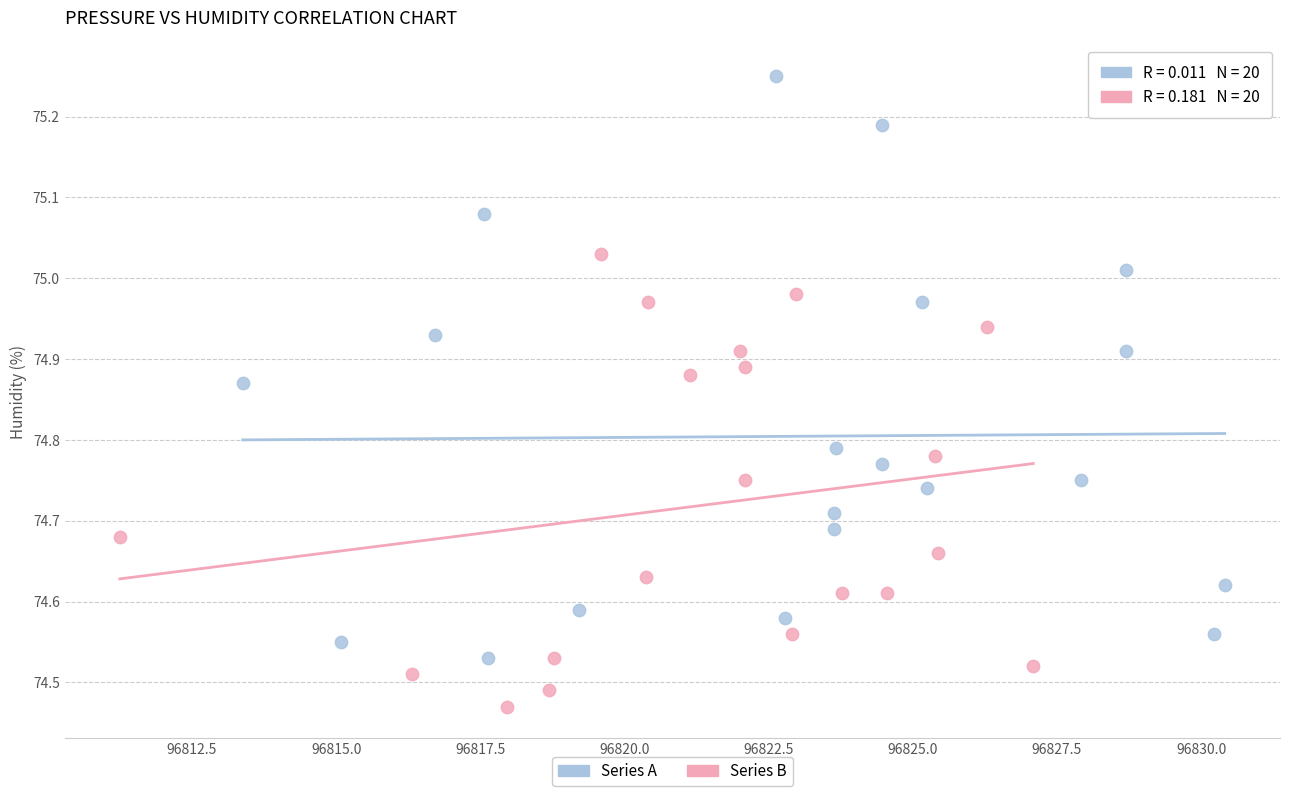

Which series reaches the maximum Y coordinate?

Series A